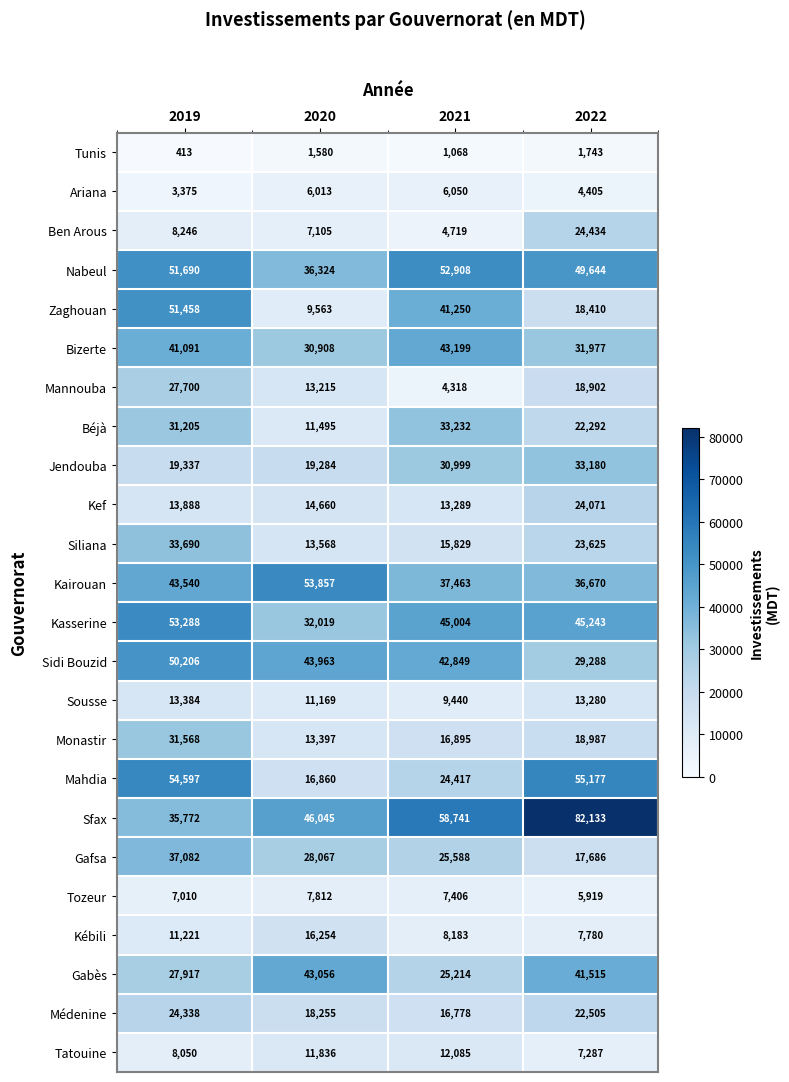

How many values in the Médenine series are below 22505?

2